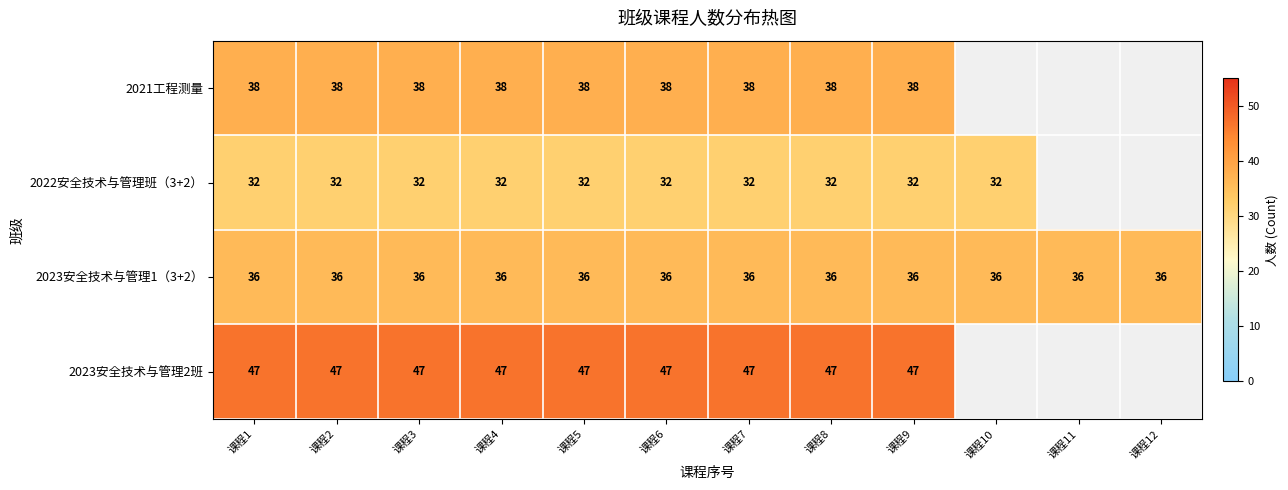

The value of 2023安全技术与管理1（3+2） at 课程9 is 48.6. True or false?

False